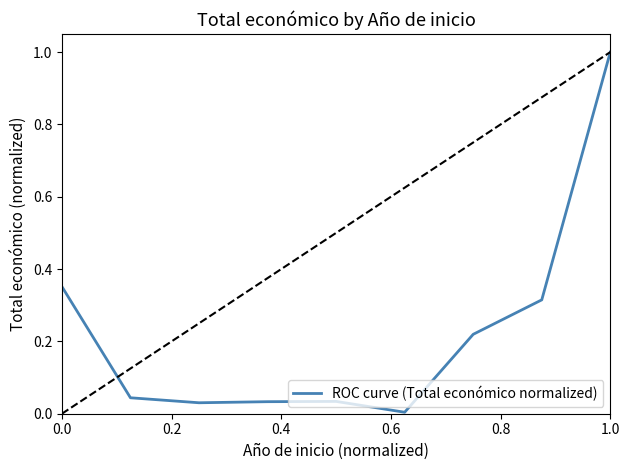

Is this an area chart (filled region under the line)?

No